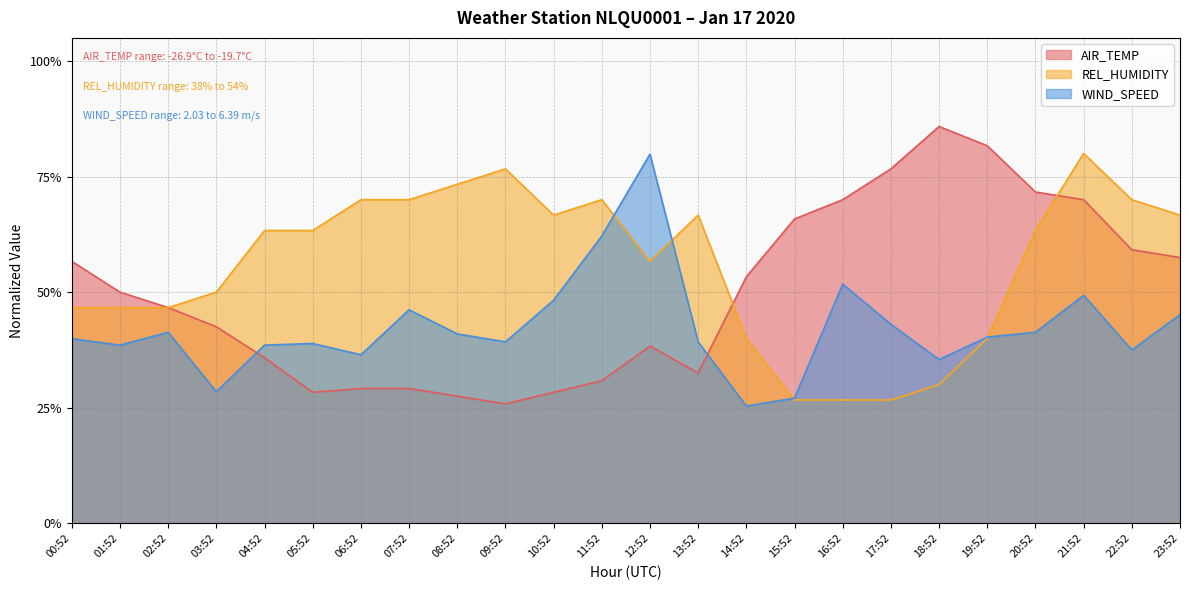

What is the label of the 17th point from the right?

07:52